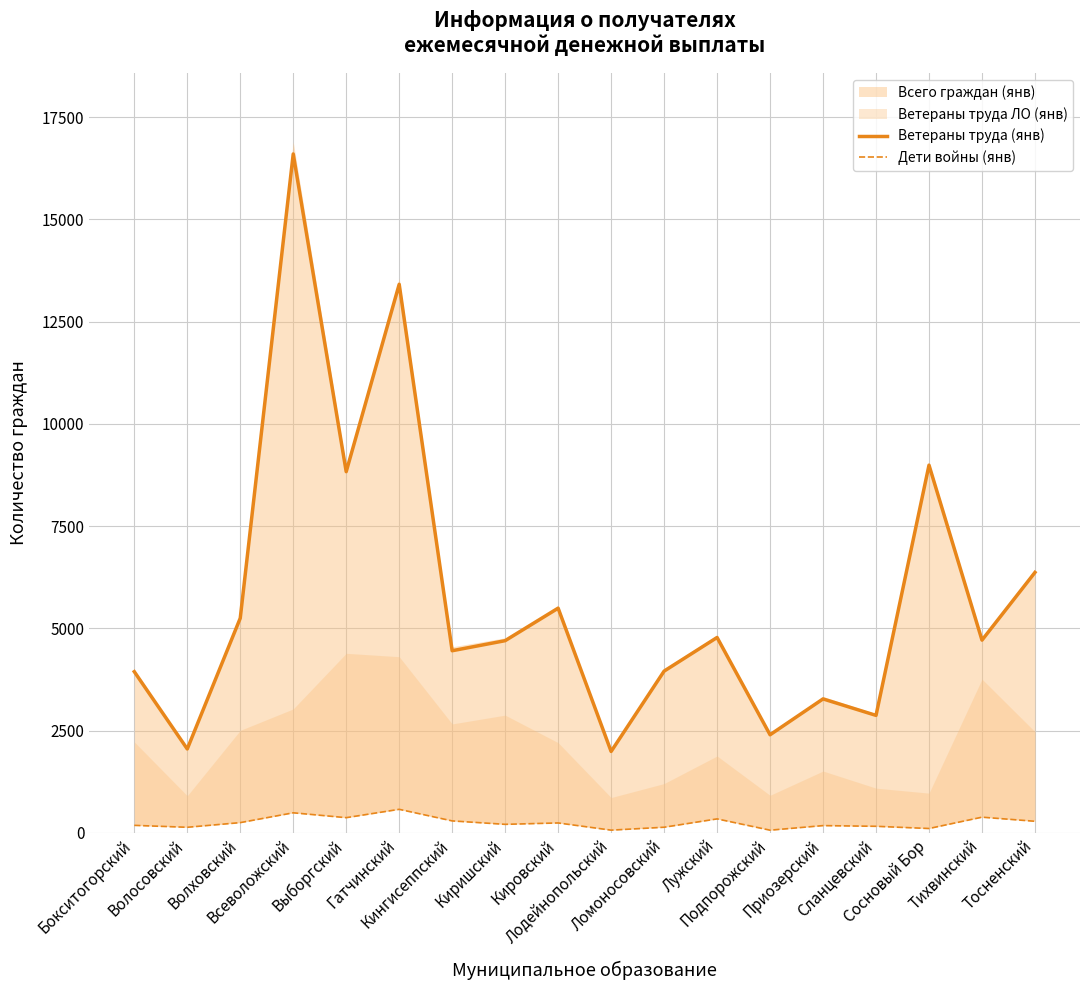

Is the value of Ветераны труда (янв) at Волосовский greater than the value of Дети войны (янв) at Киришский?

Yes